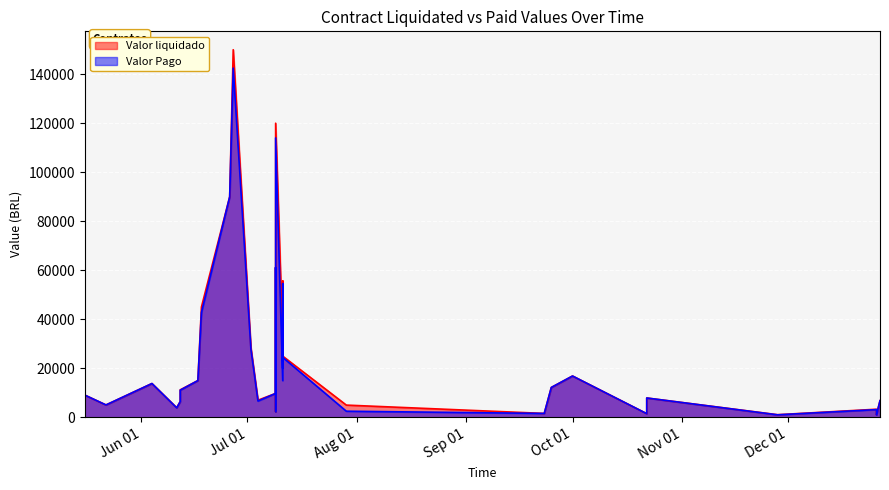

What is the value of the Valor Pago point at the 32nd from the left?

142500.0